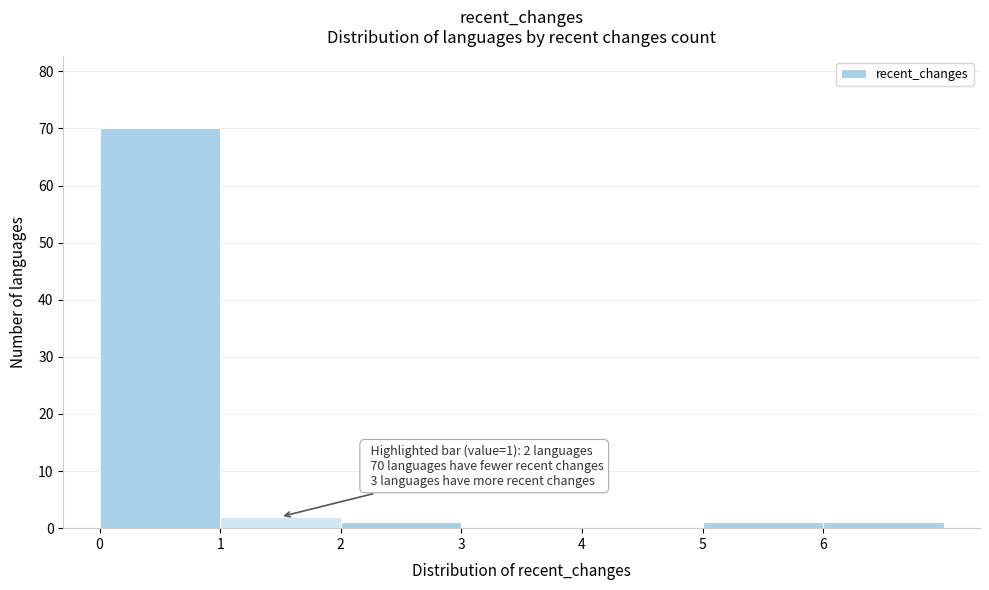

Over which range of the x-axis is the bar tallest?

0 to 1